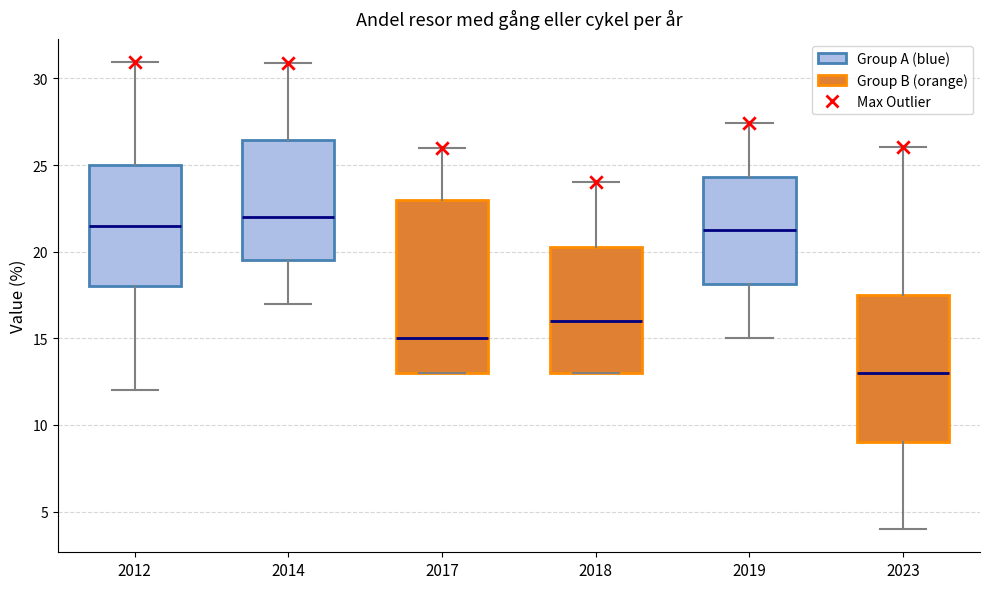

Where does the median line of the box at x = 2012 sit on the y-axis? The values are not printed on the chart, so give them approximately, as read against the axis.

21.5